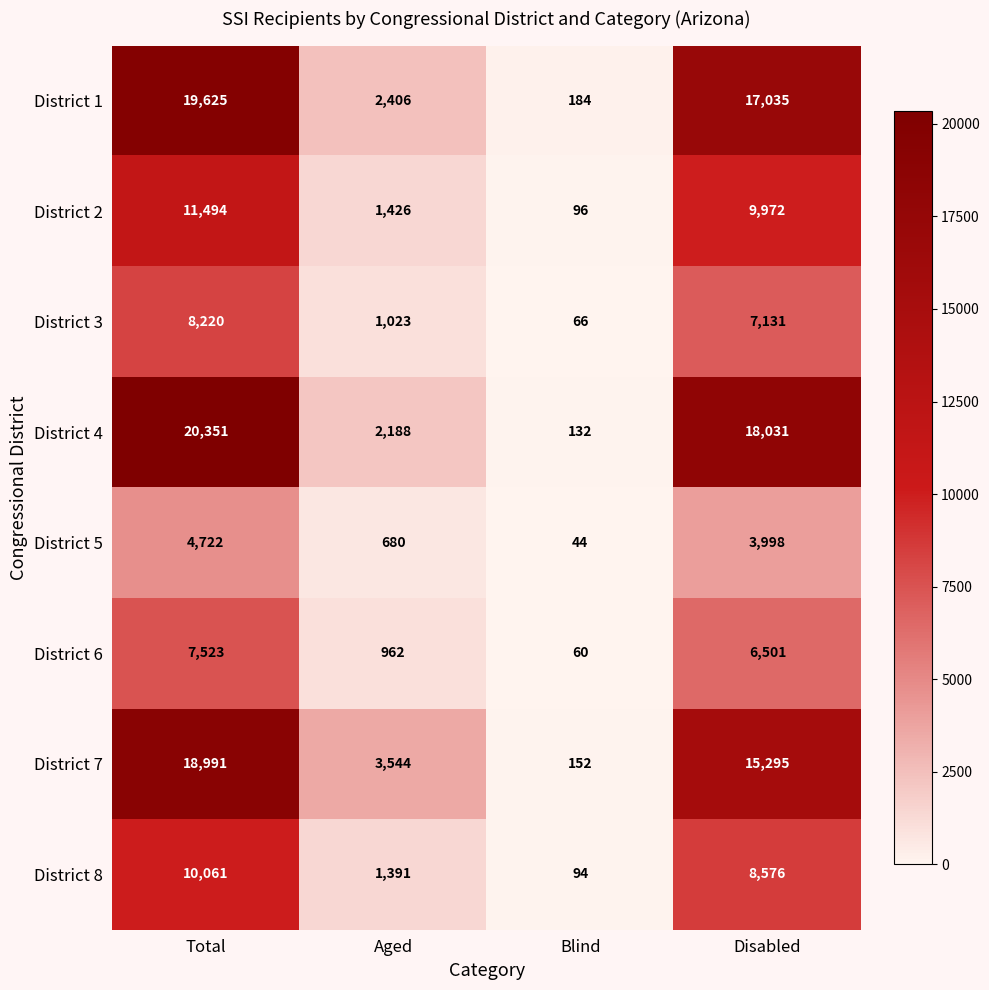

Which series has the largest range (max minus min)?

District 4